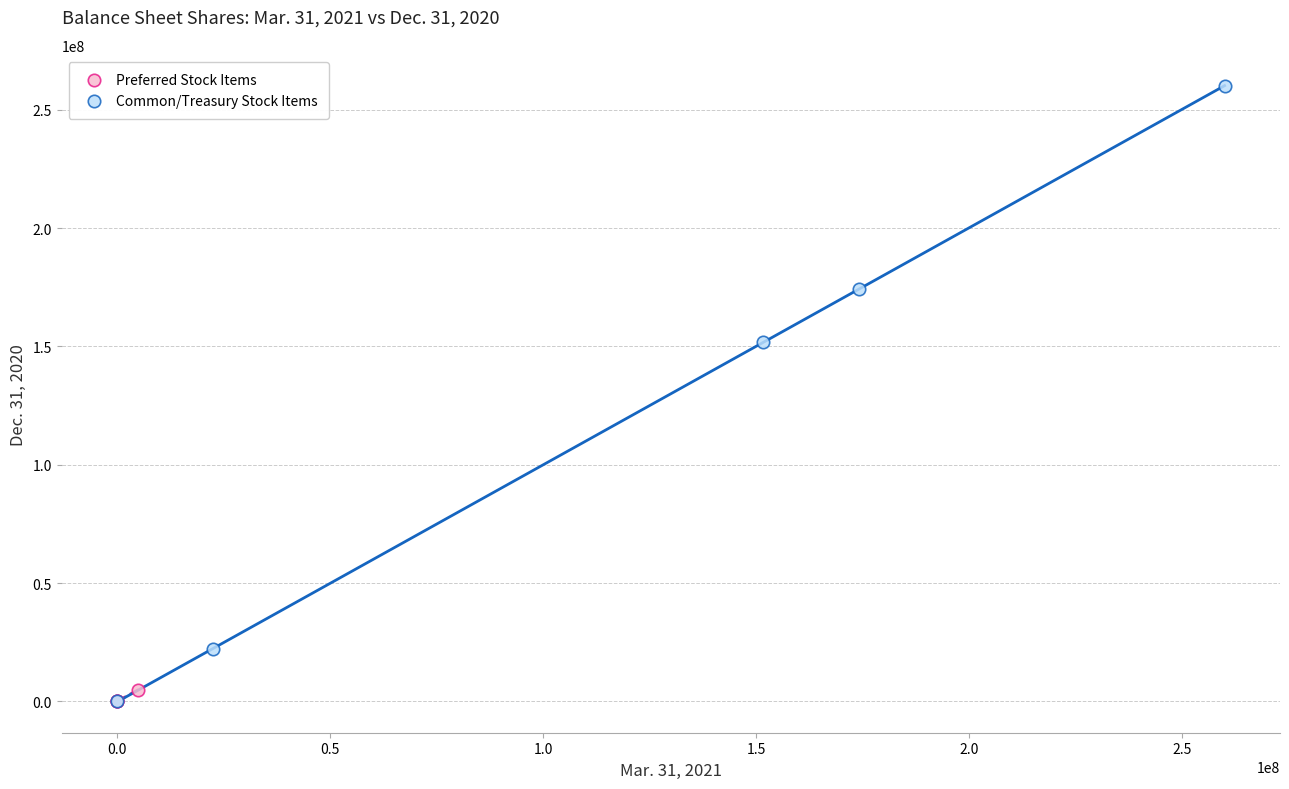

Which series has the widest spread of Y values?

Common/Treasury Stock Items